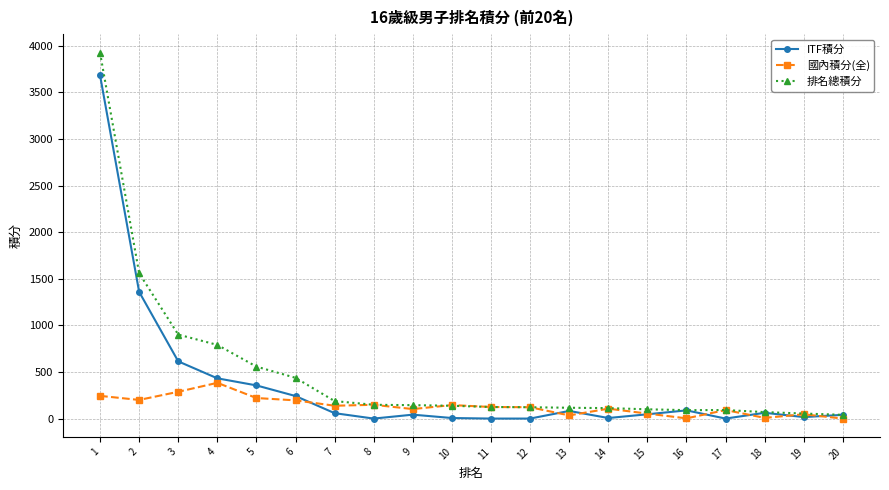

What is the greatest value displayed?

3927.8